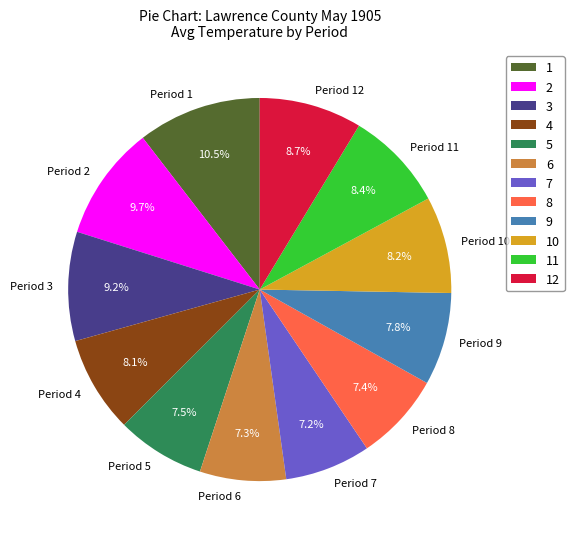

How many slices are in this pie chart?

12